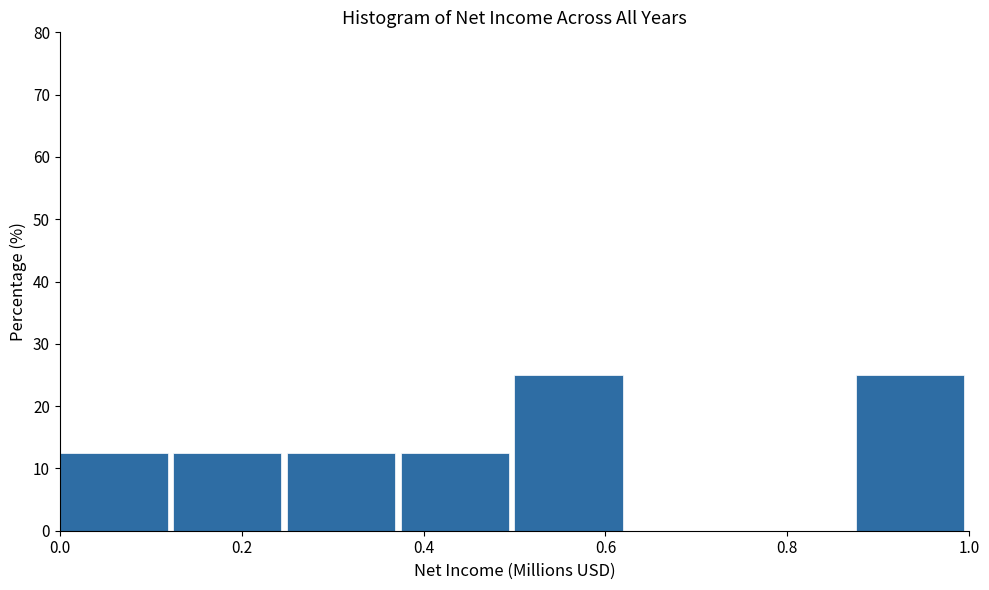

Reading left to right, transcribe this chart: for each bar, give the range it covers on the x-axis and its height. Neither the bar edges nor the heights are printed on the chart, so give them approximately, as read against the axes.

0.000 to 0.125: 13
0.125 to 0.250: 13
0.250 to 0.375: 13
0.375 to 0.500: 13
0.500 to 0.625: 25
0.625 to 0.750: 0
0.750 to 0.875: 0
0.875 to 1.000: 25